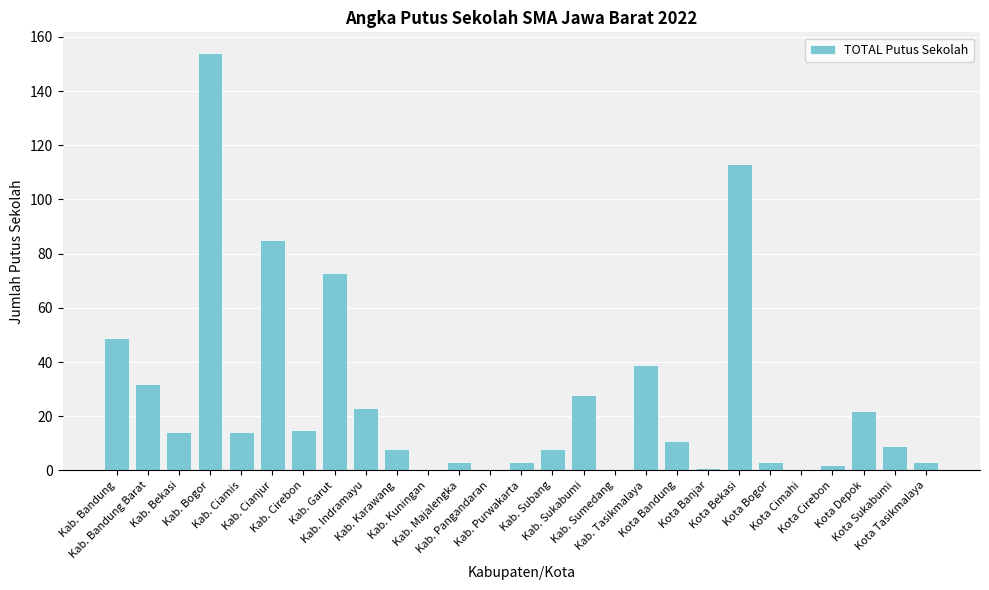

What is the sum of all values?

712